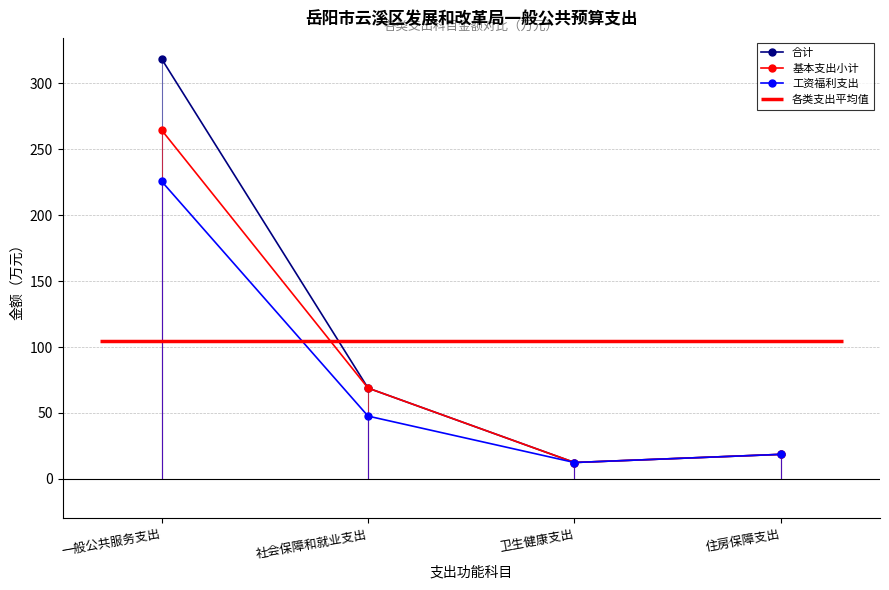

Which series has the widest spread of values?

合计